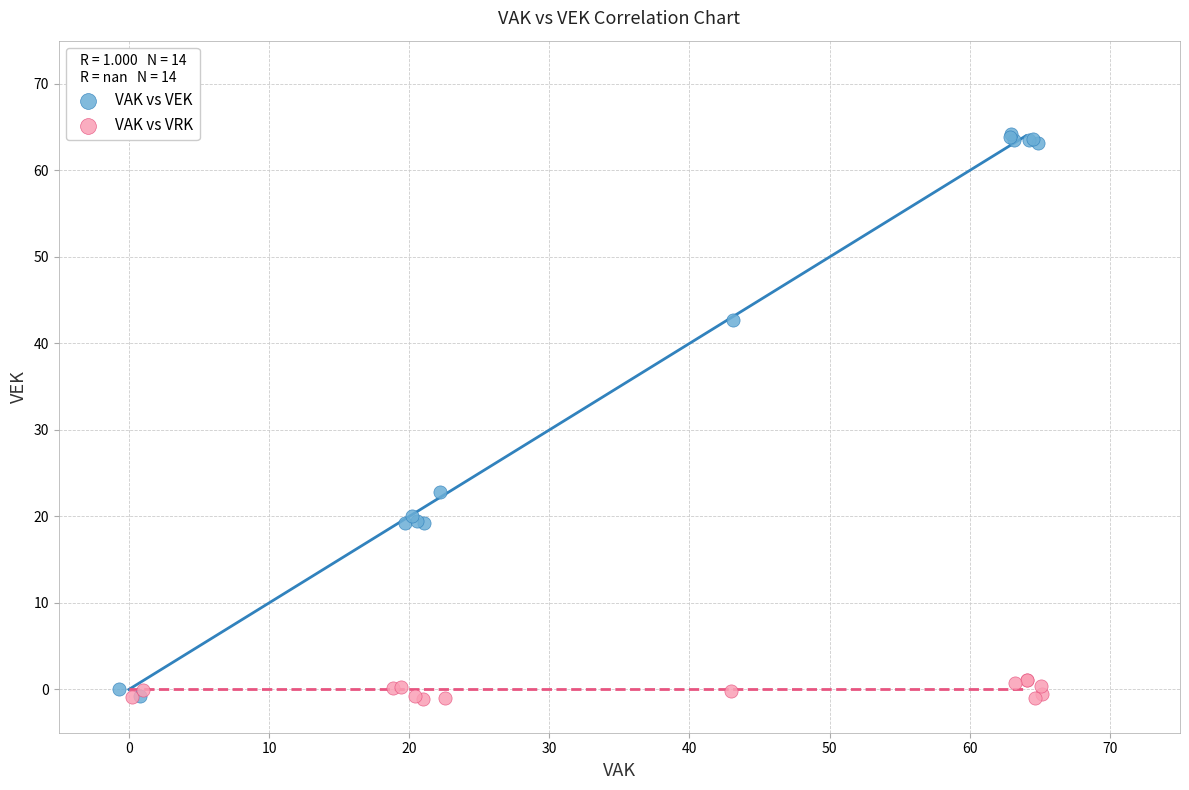

Which series has the widest spread of Y values?

VAK vs VEK